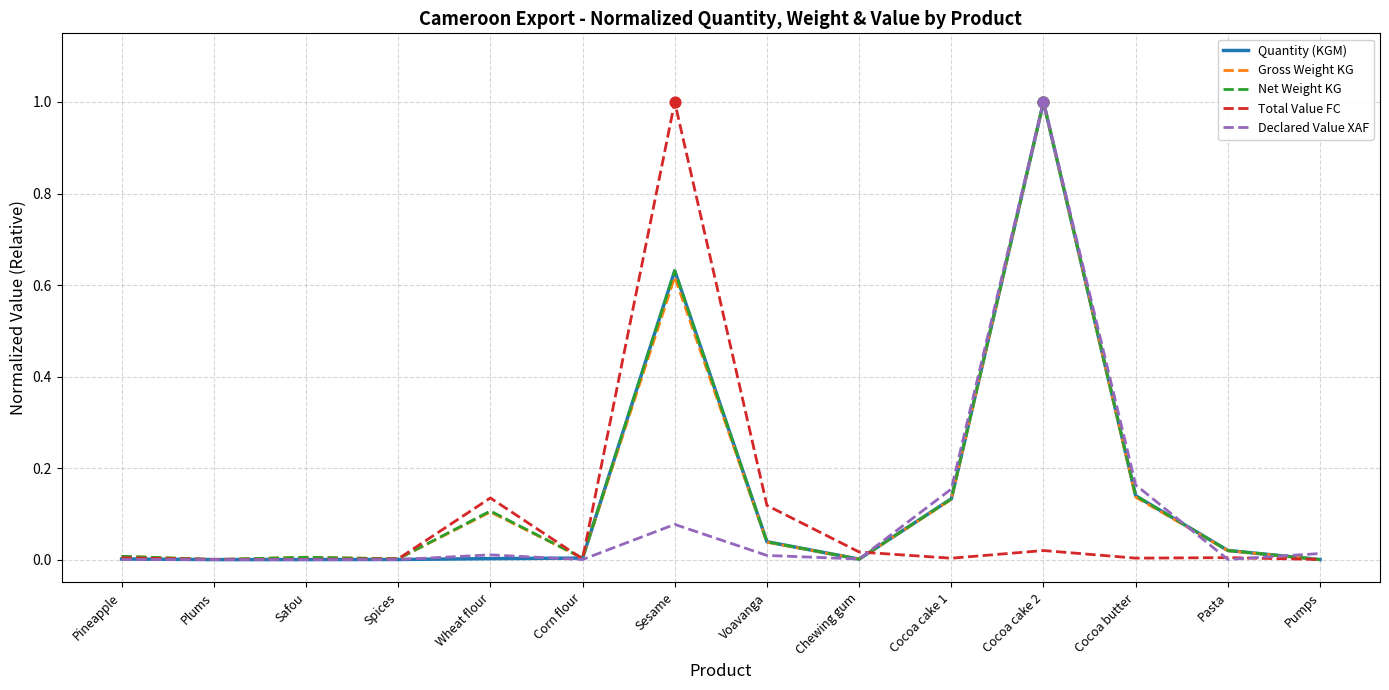

What are all the series names shown in the legend?

Quantity (KGM), Gross Weight KG, Net Weight KG, Total Value FC, Declared Value XAF